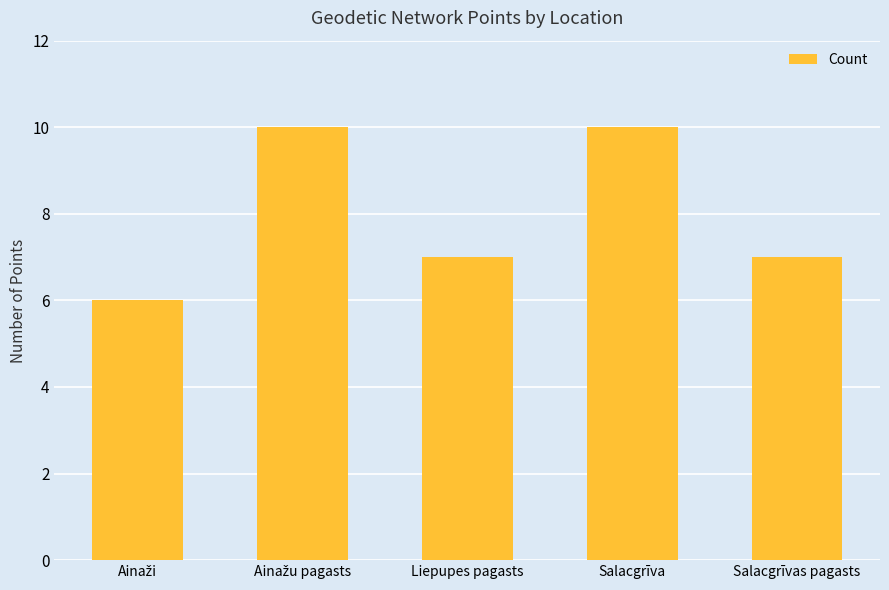

The value at Salacgrīvas pagasts is 7. True or false?

True